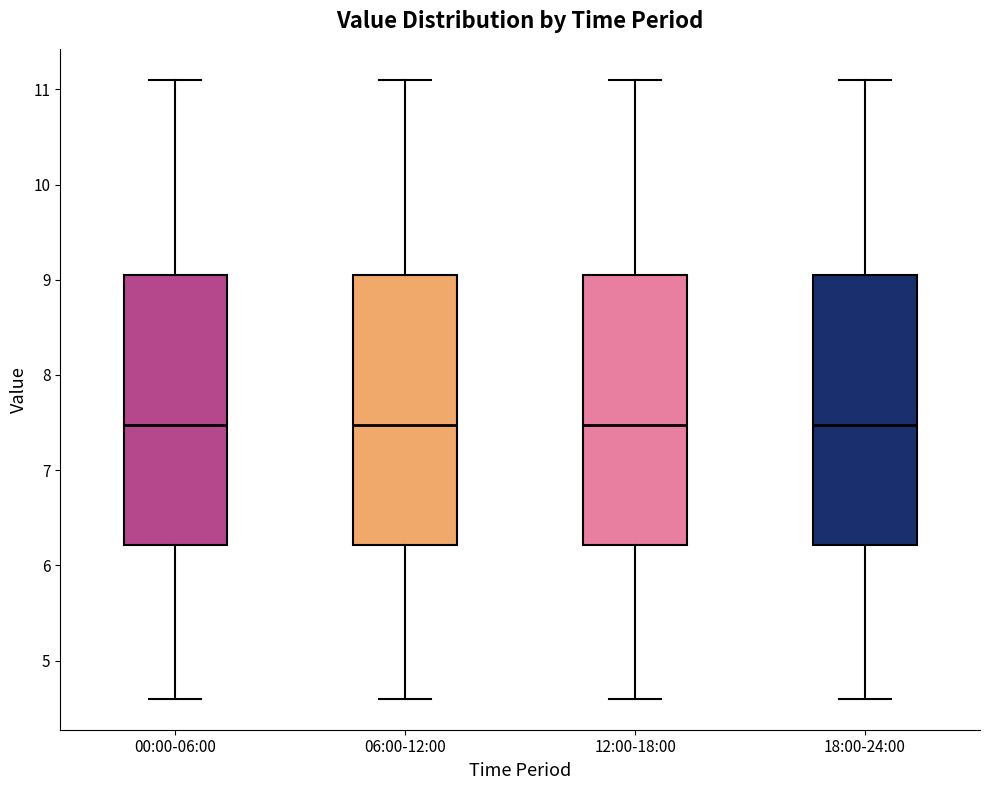

Where does the upper whisker of the box for 18:00-24:00 end on the y-axis? The values are not printed on the chart, so give them approximately, as read against the axis.

11.1